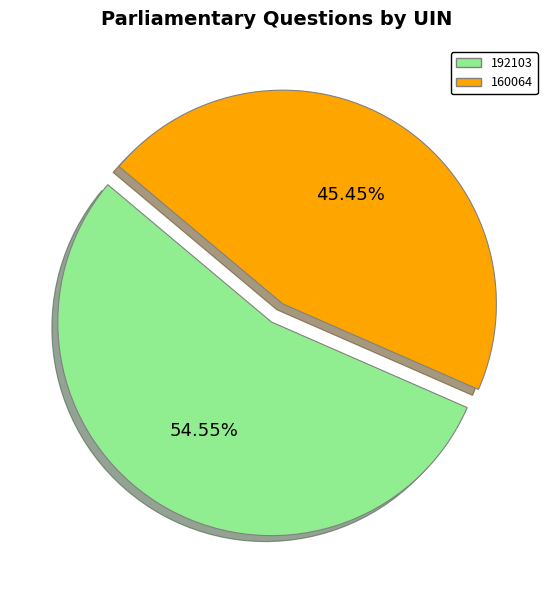

How much of the chart is everything except 160064?

54.5%